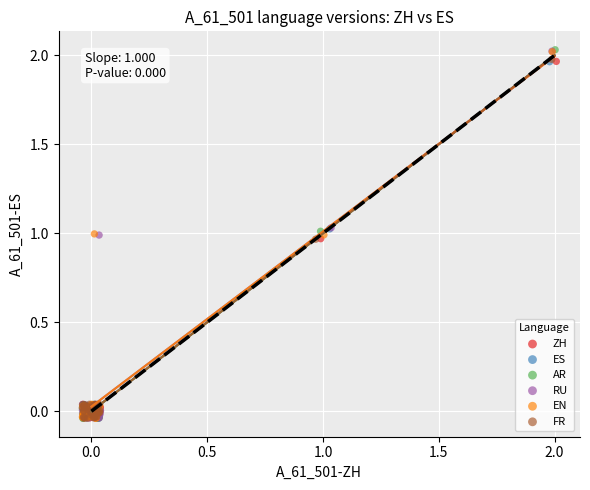

Which series has the largest Y range (max minus min)?

AR